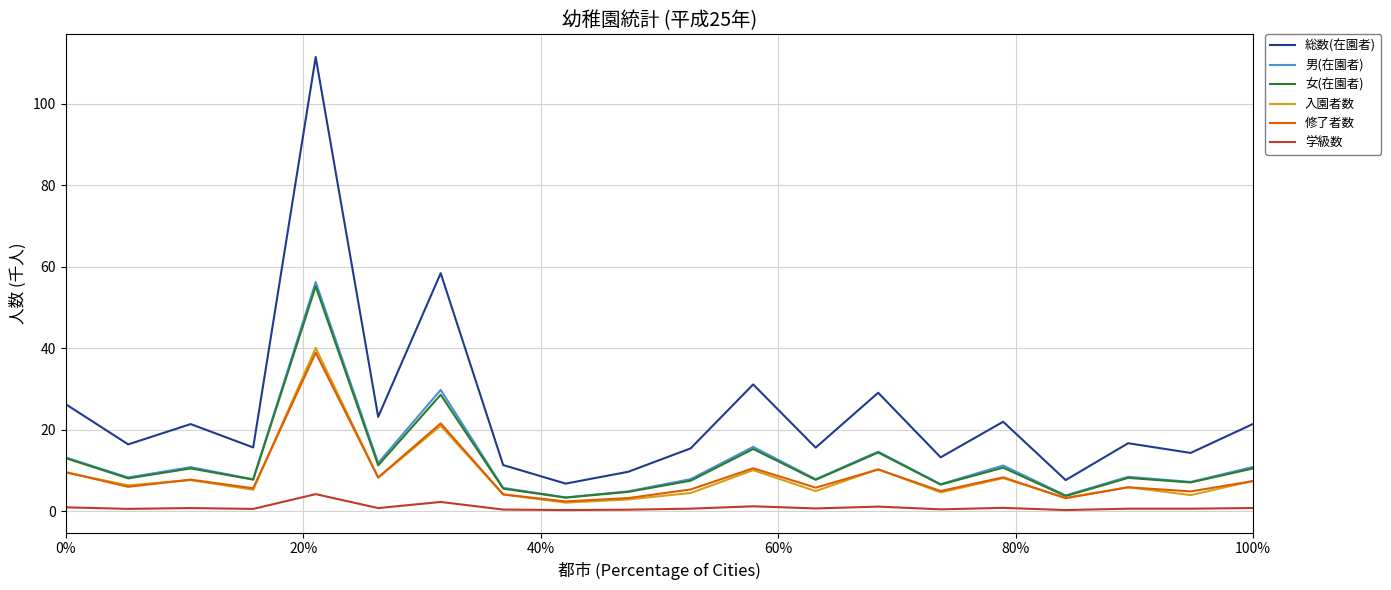

What are all the series names shown in the legend?

総数(在園者), 男(在園者), 女(在園者), 入園者数, 修了者数, 学級数